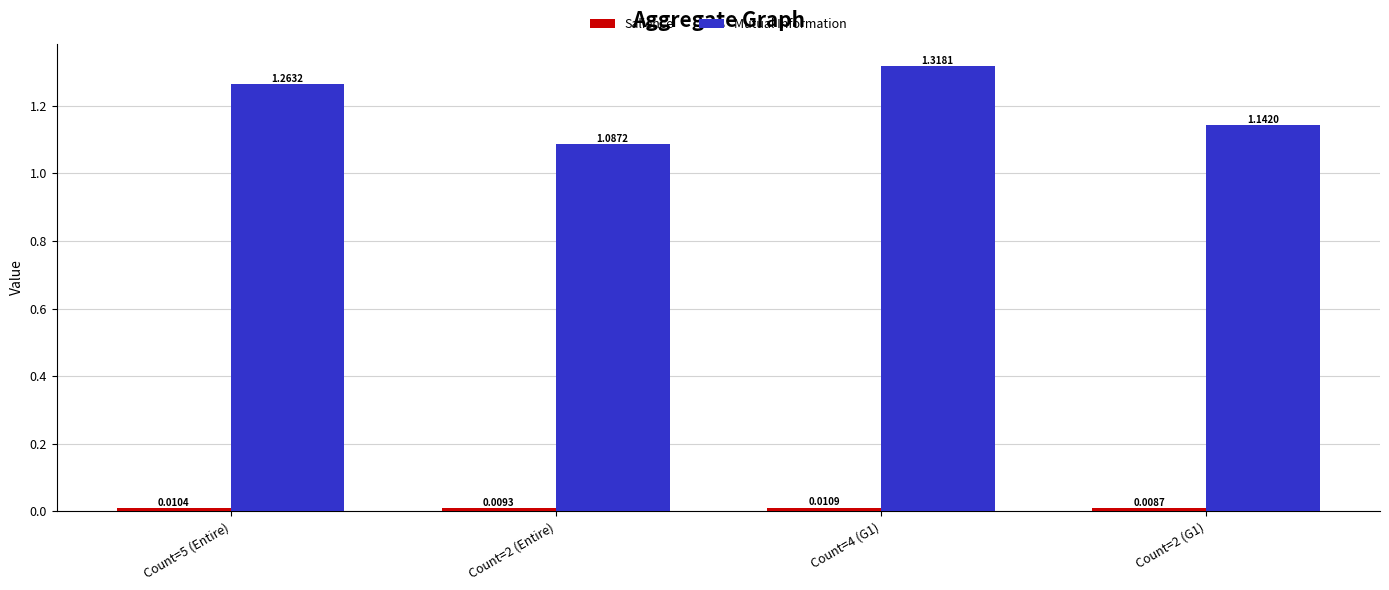

What is the sum of all Mutual Information values?

4.8